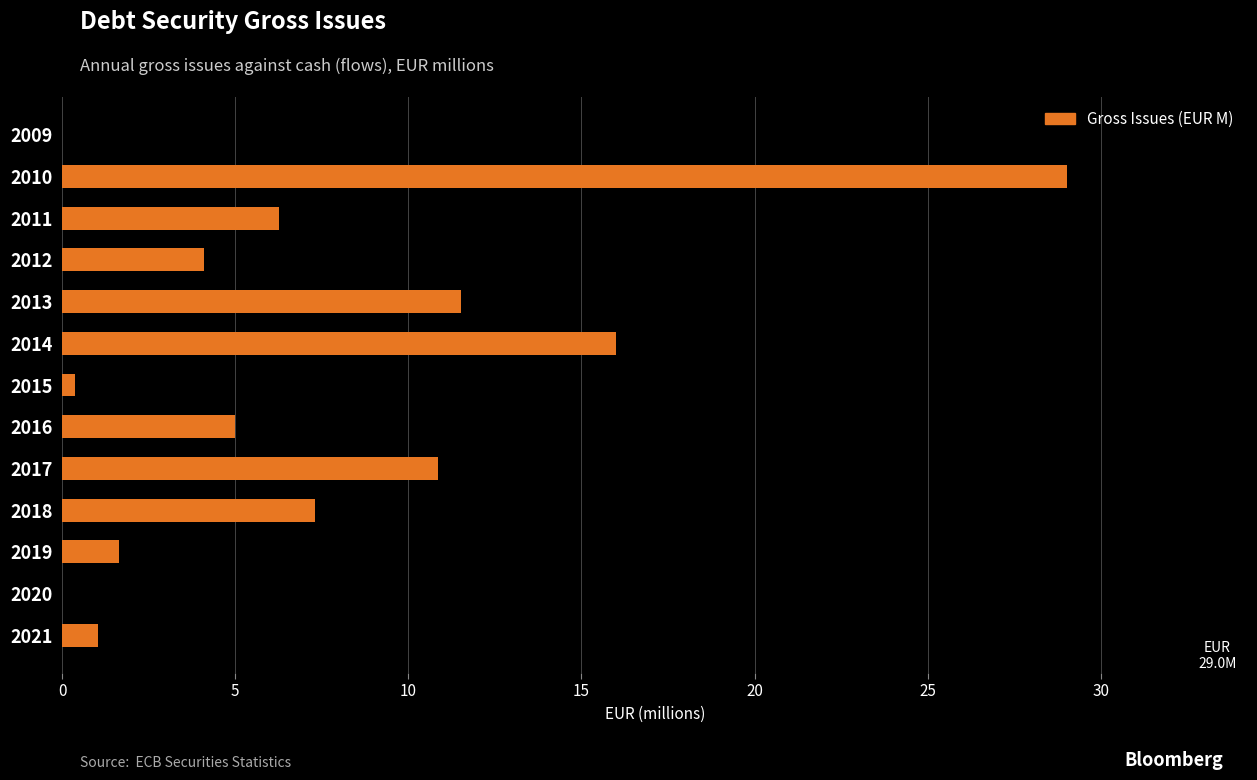

What is the change in value from 2014 to 2019?

-14.4